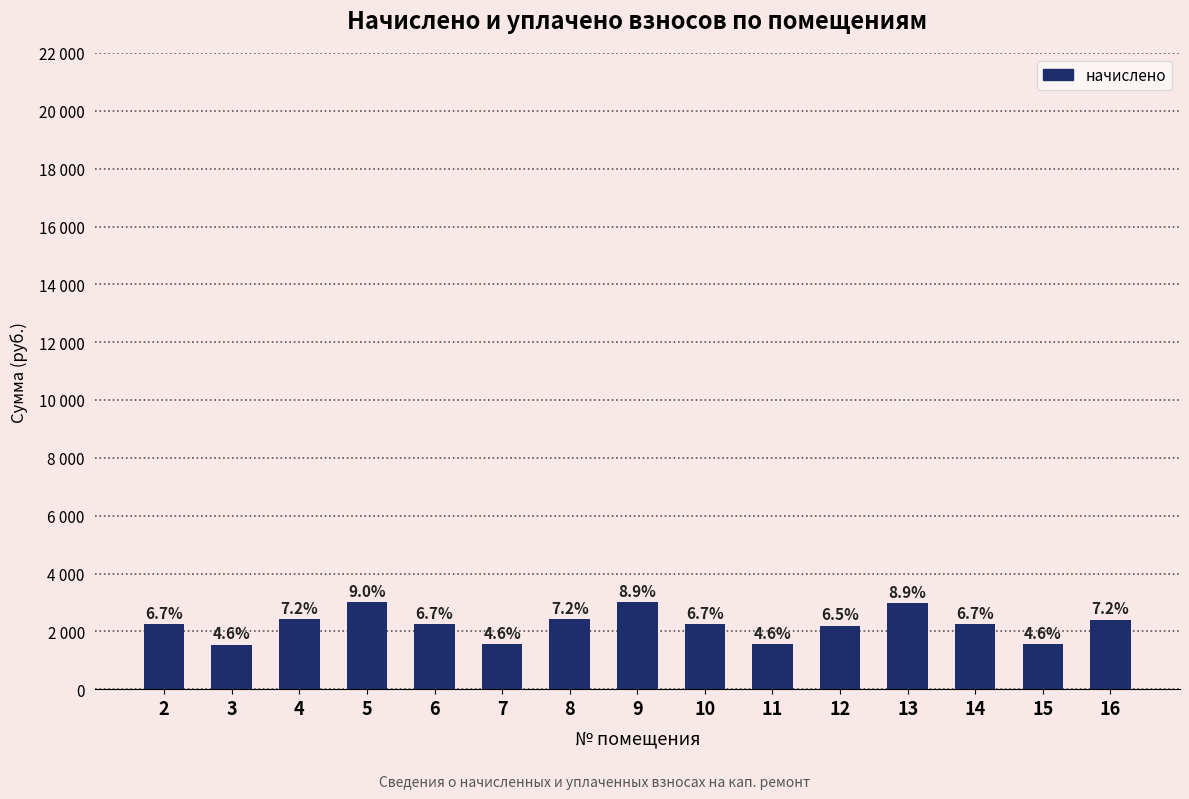

Reading left to right, list all the values displayed in this chart.

2243.1	1542.8	2414.1	3009.6	2252.4	1548.7	2417.9	3001.4	2238.2	1559.7	2187.4	2980.1	2248.6	1552.0	2409.2